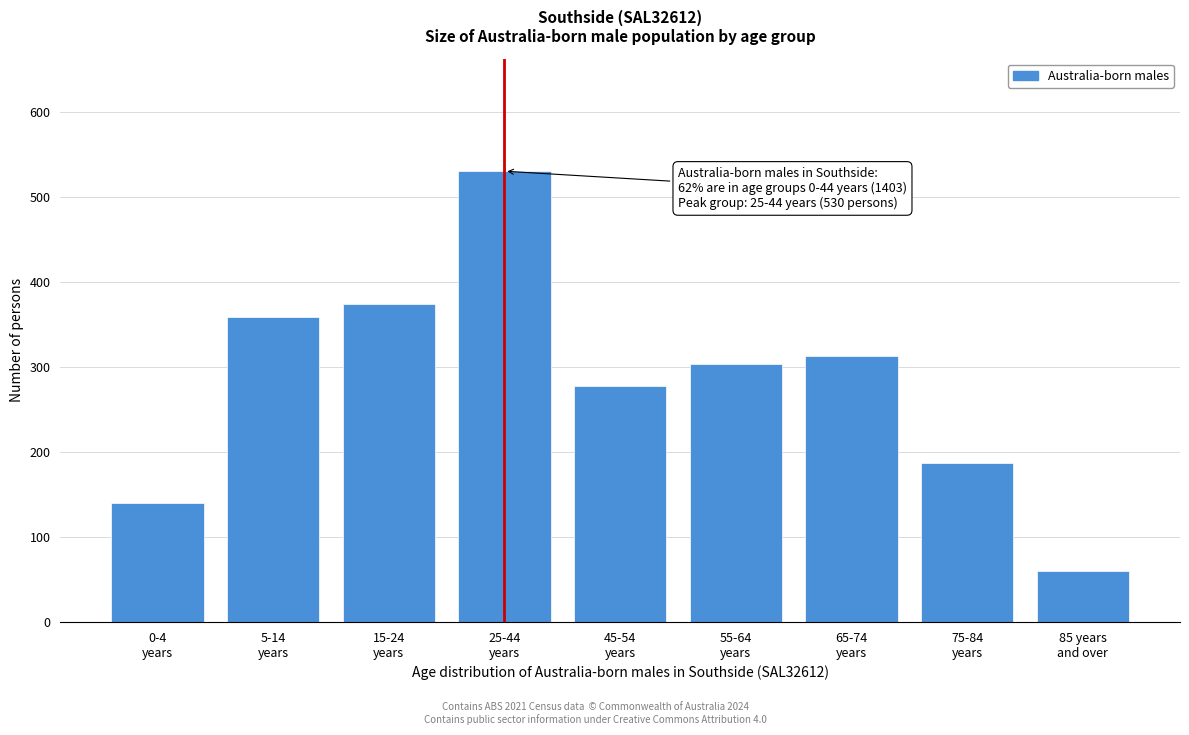

Reading left to right, transcribe all the data shown in this chart.

140	359	374	530	277	303	313	187	60